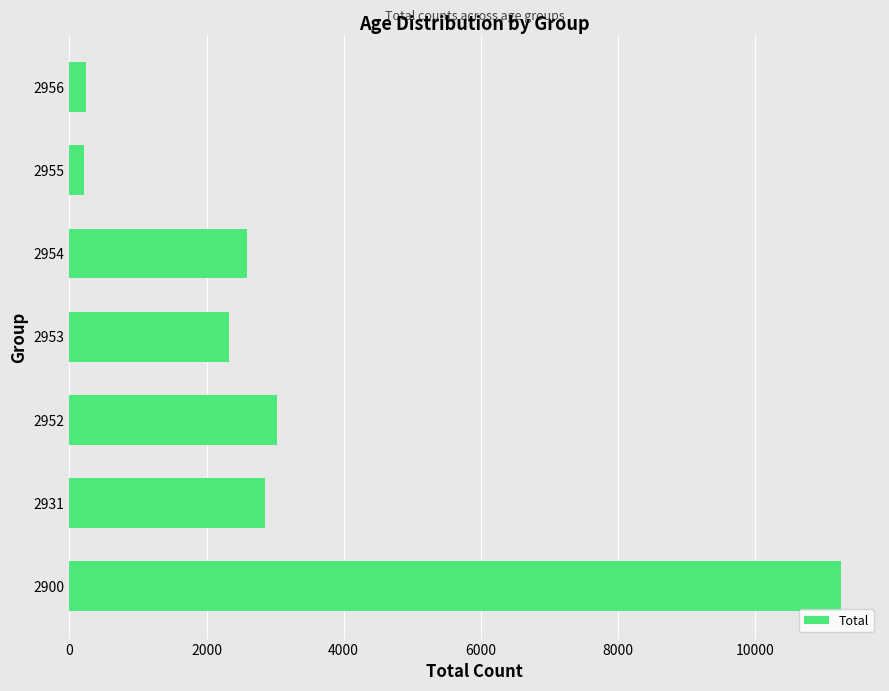

Does the chart contain any negative values?

No